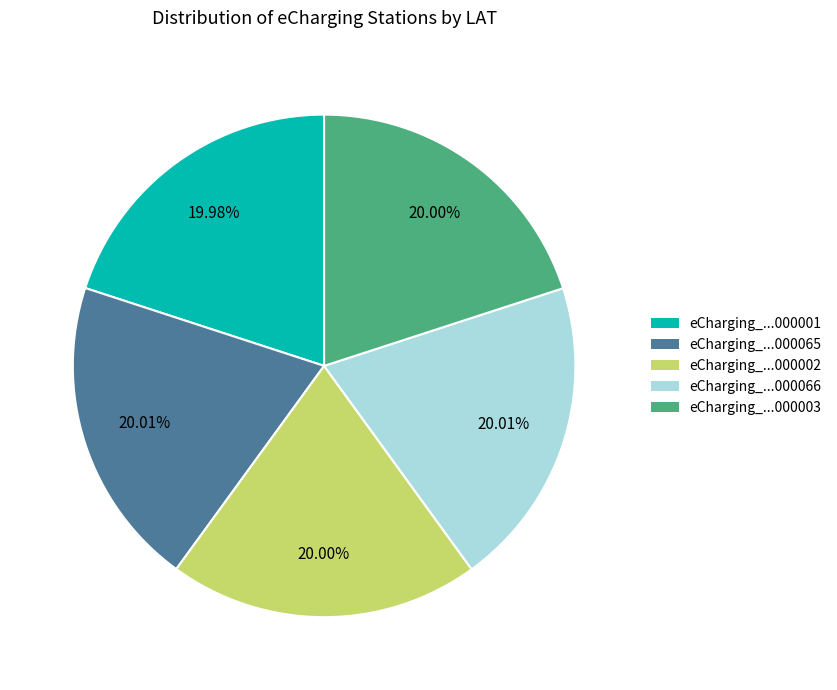

Do eCharging_...000066 and eCharging_...000065 together represent more than half of the pie?

No